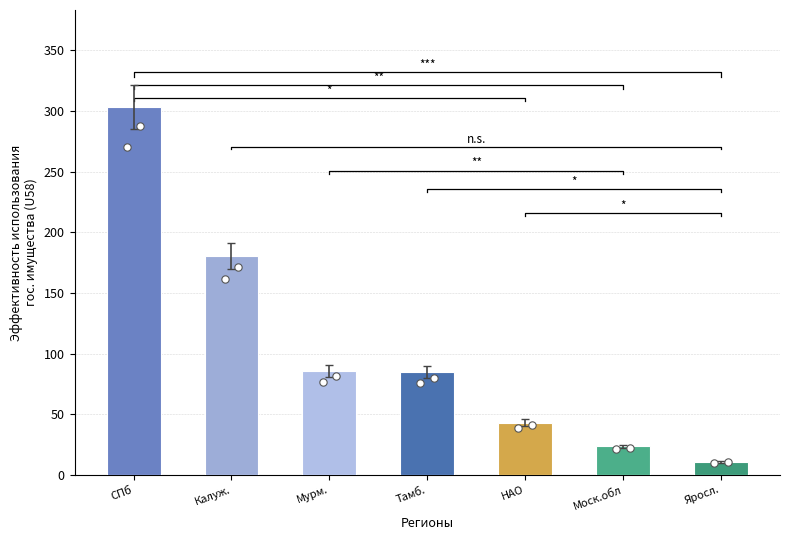

At which category is the sum across all series the highest?

г.Санкт-Петербург